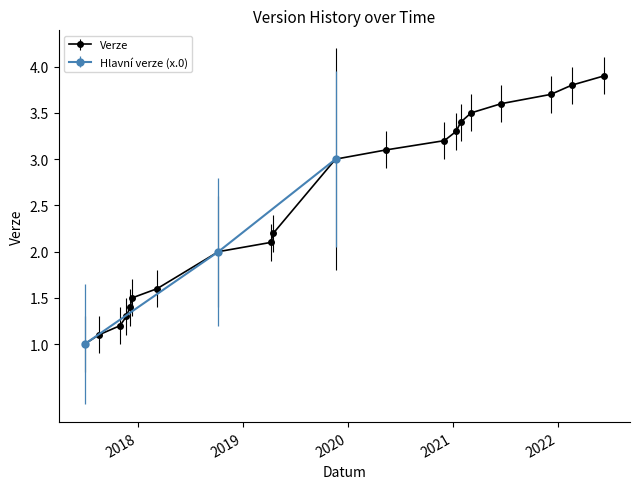

Which label corresponds to the largest value in the chart?

2022-06-09